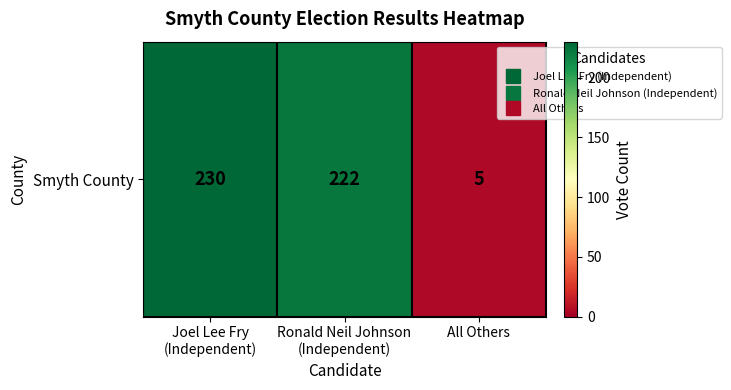

Is it true that the value at Joel Lee Fry
(Independent) is 152?

False